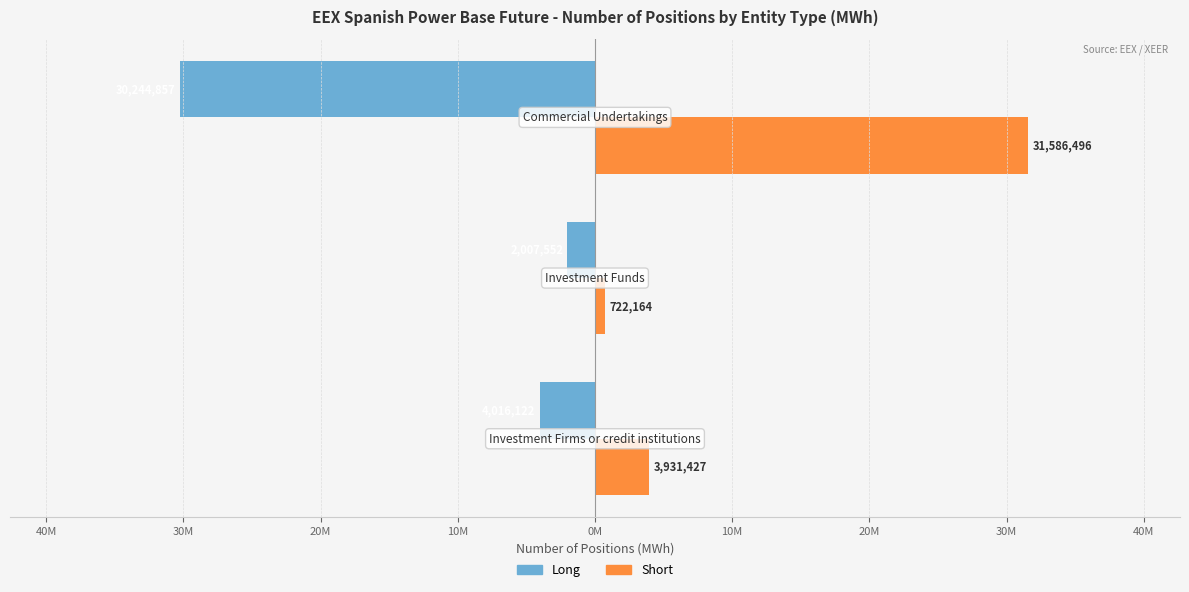

How many data points in Short are above 3931427?

1